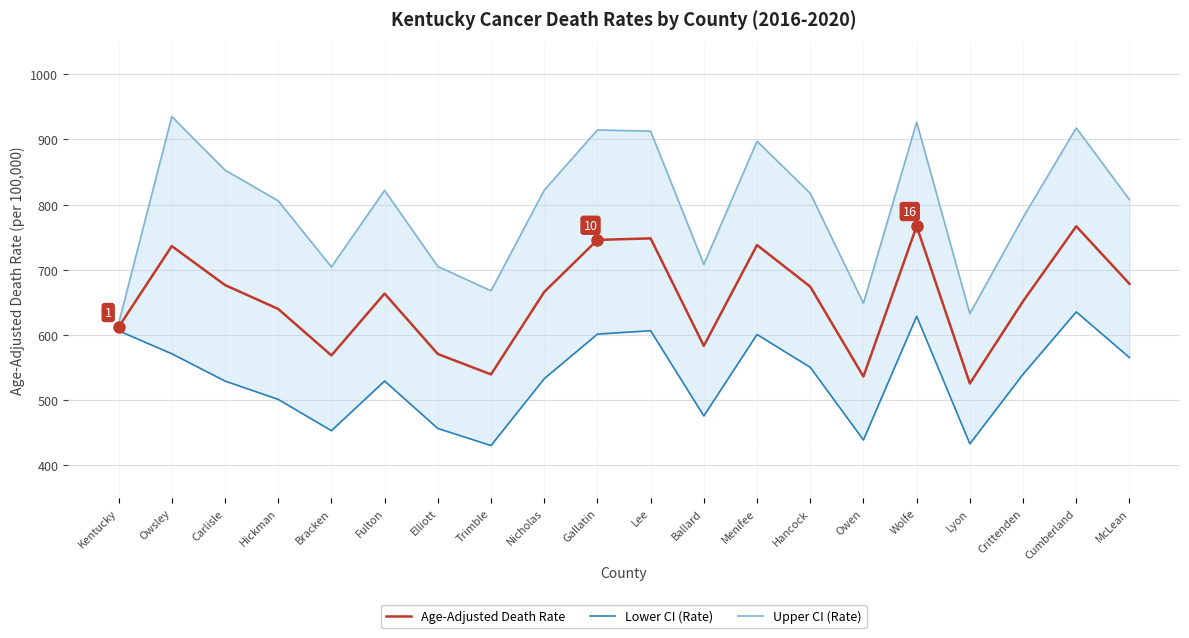

Reading left to right, list all the values displayed in this chart.

Age-Adjusted Death Rate: 612.2	736.5	676.8	640.1	568.8	663.7	571.0	539.7	666.1	746.0	748.3	583.5	738.1	674.3	536.5	767.1	525.8	651.9	766.9	678.6
Lower CI (Rate): 606.6	571.4	529.5	501.4	453.4	529.5	456.8	430.6	533.1	601.5	606.7	476.0	600.9	550.6	439.1	628.9	433.2	539.9	635.6	565.5
Upper CI (Rate): 617.7	935.1	853.1	806.0	704.6	821.9	705.3	667.9	822.2	914.6	912.8	708.4	897.4	817.5	648.8	926.6	632.8	780.4	917.7	807.8